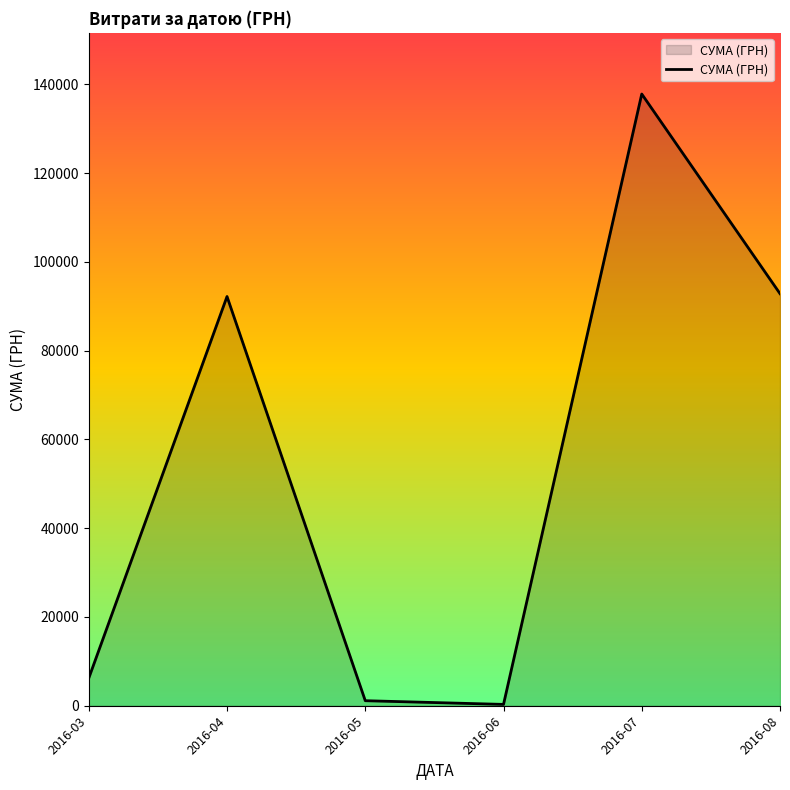

What is the change in value from 2016-03 to 2016-05?

-5084.2